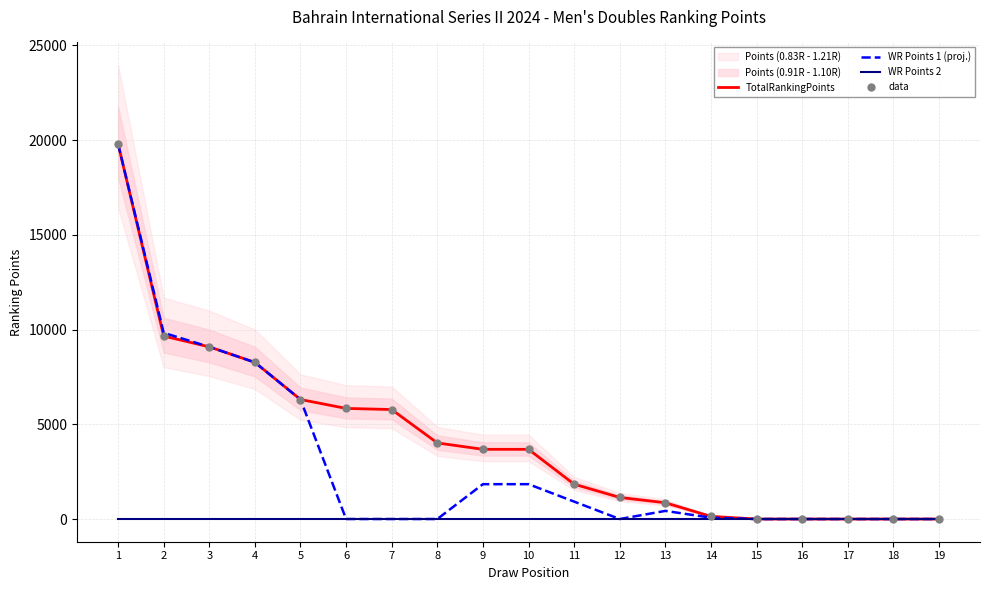

Is the value of data at 4 greater than the value of WR Points 2 at 19?

Yes